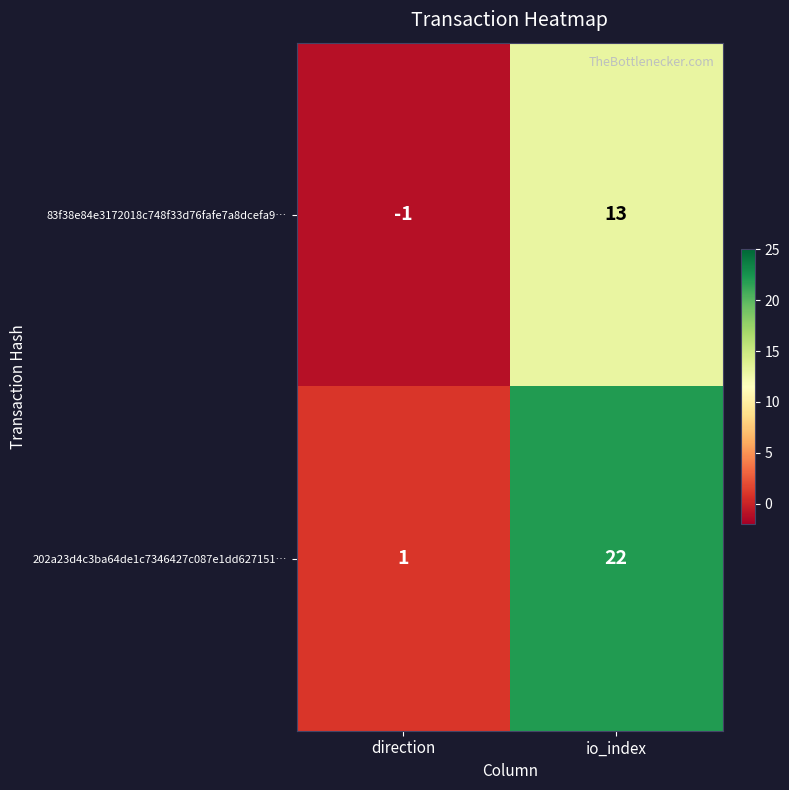

Which series has the largest total across all categories?

202a23d4c3ba64de1c7346427c087e1dd627151…